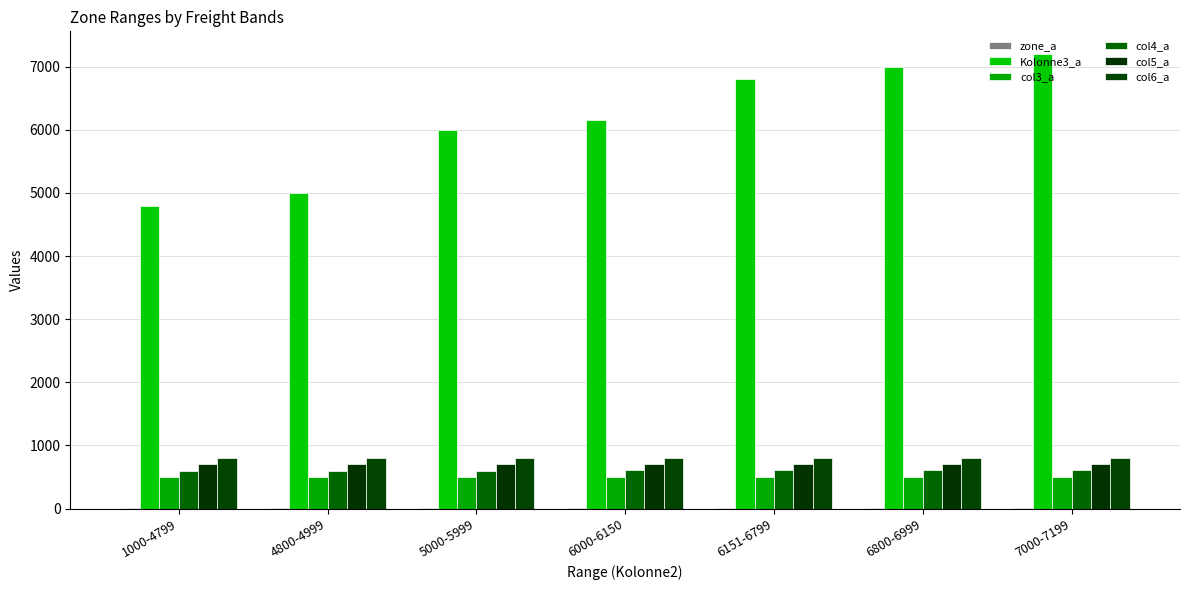

What is the minimum value shown in the chart?

1